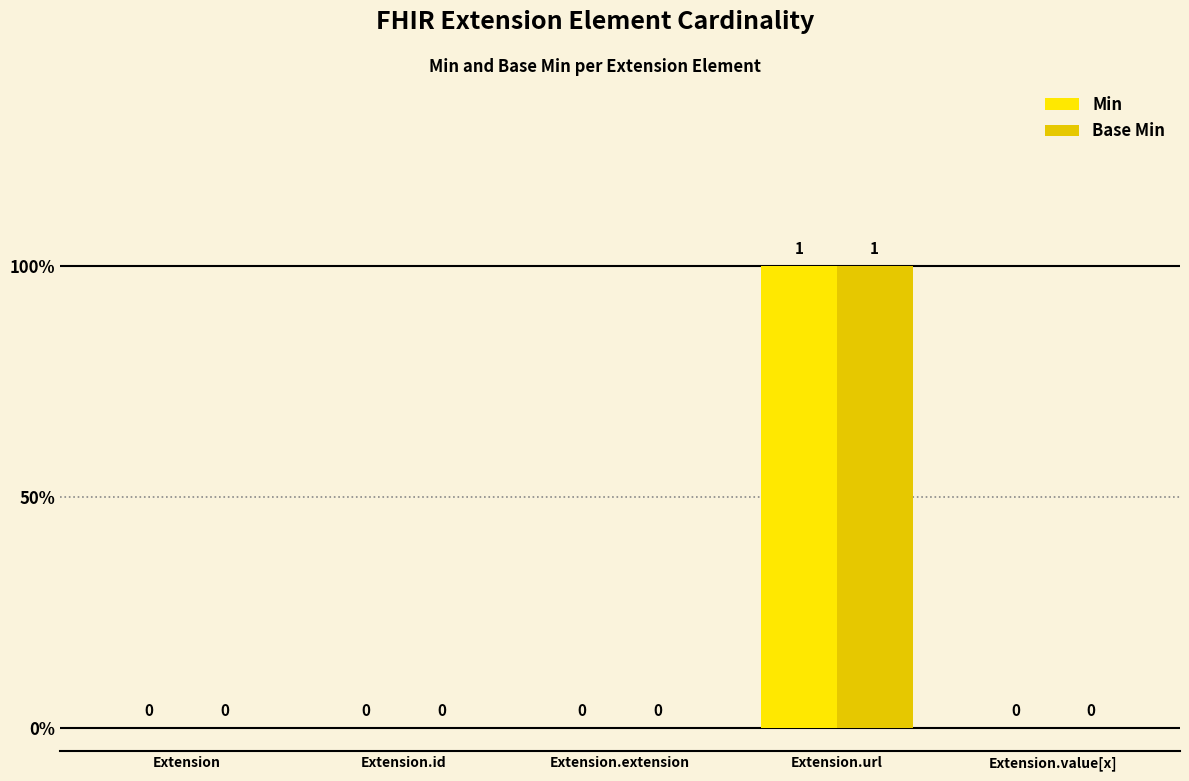

What are all the series names shown in the legend?

Min, Base Min